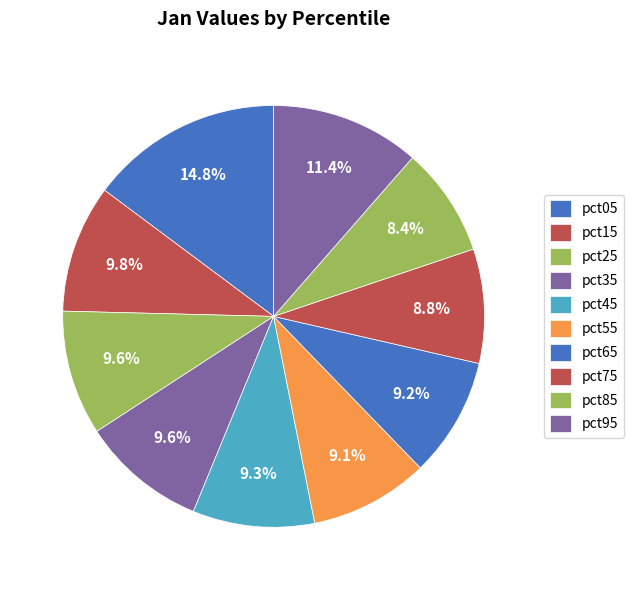

What is the smallest slice in the pie chart?

pct85